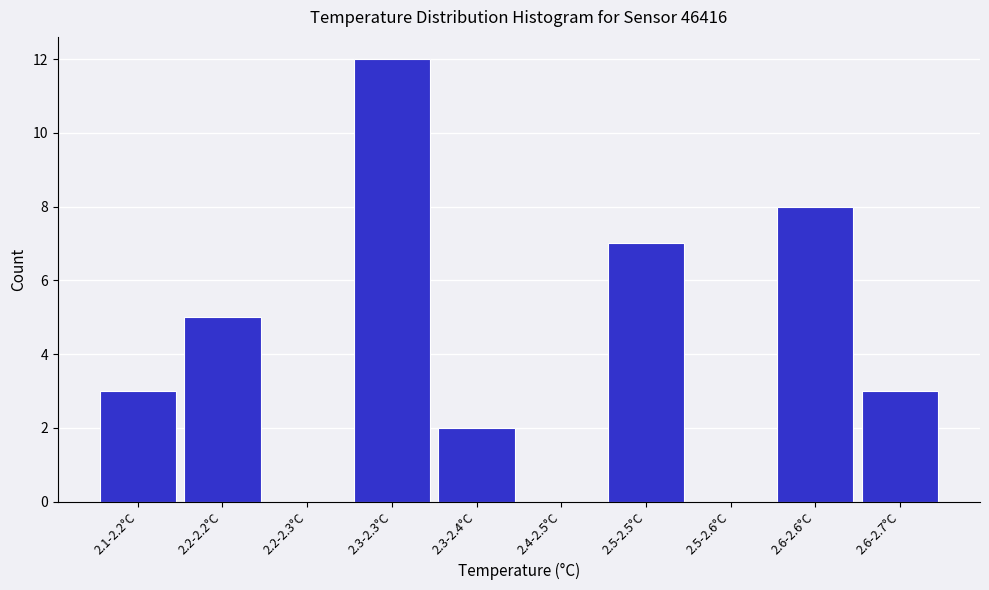

Reading left to right, transcribe all the data shown in this chart.

2.1-2.2°C=3	2.2-2.2°C=5	2.2-2.3°C=0	2.3-2.3°C=12	2.3-2.4°C=2	2.4-2.5°C=0	2.5-2.5°C=7	2.5-2.6°C=0	2.6-2.6°C=8	2.6-2.7°C=3